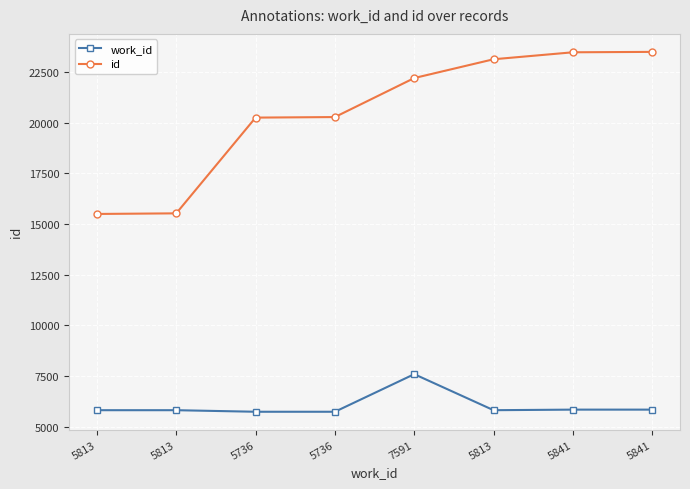

What is the total value across all series at 5813?

21309